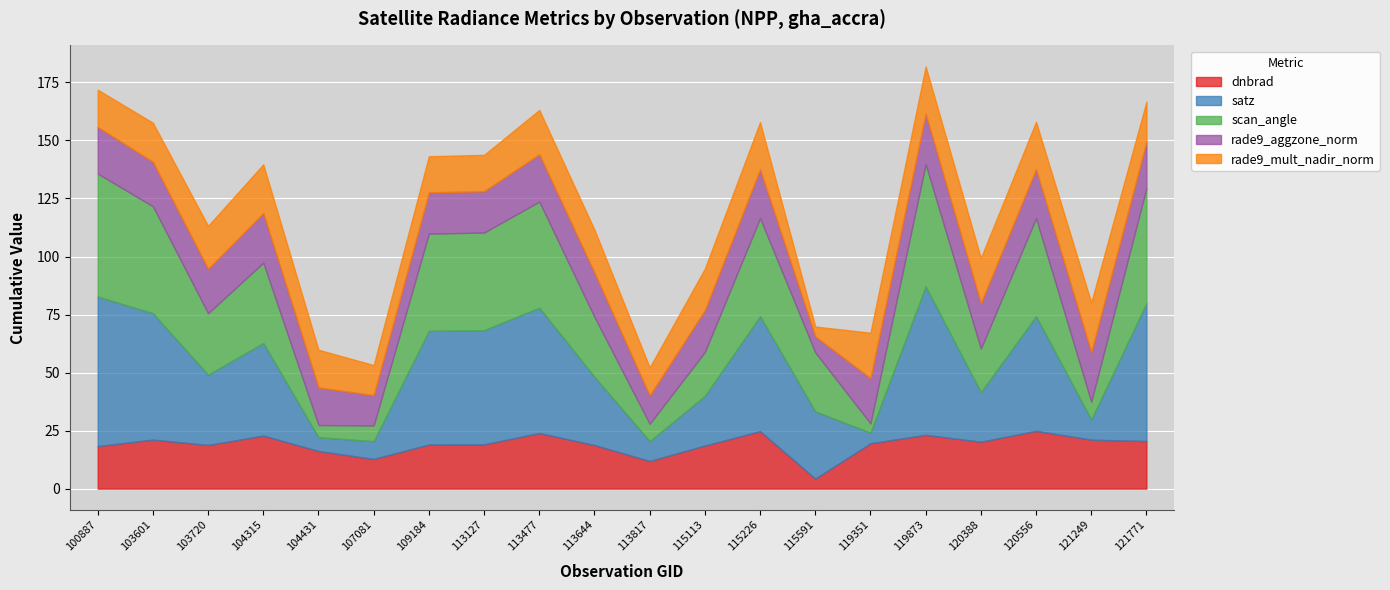

How many data points in rade9_mult_nadir_norm are above 18?

10